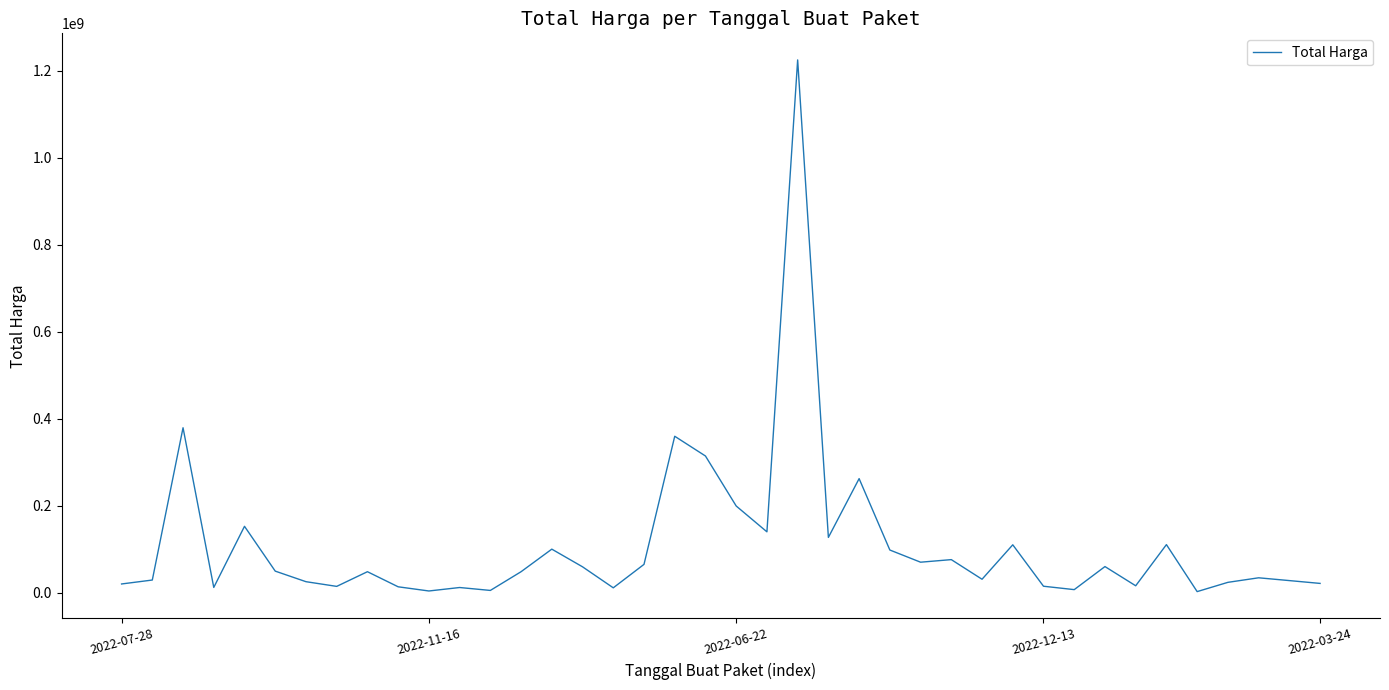

What is the maximum value shown in the chart?

1224682000